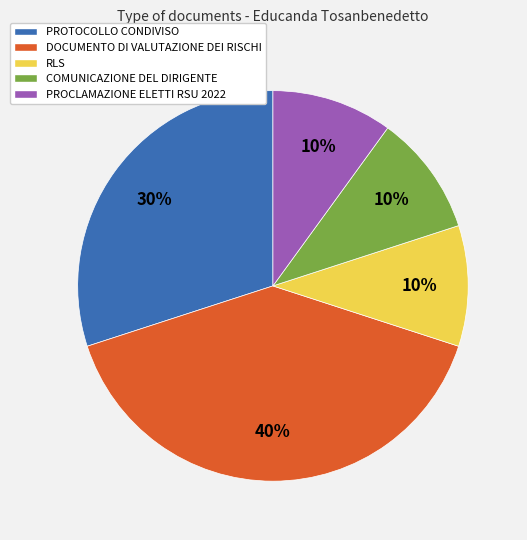

Do PROCLAMAZIONE ELETTI RSU 2022 and PROTOCOLLO CONDIVISO together represent more than half of the pie?

No